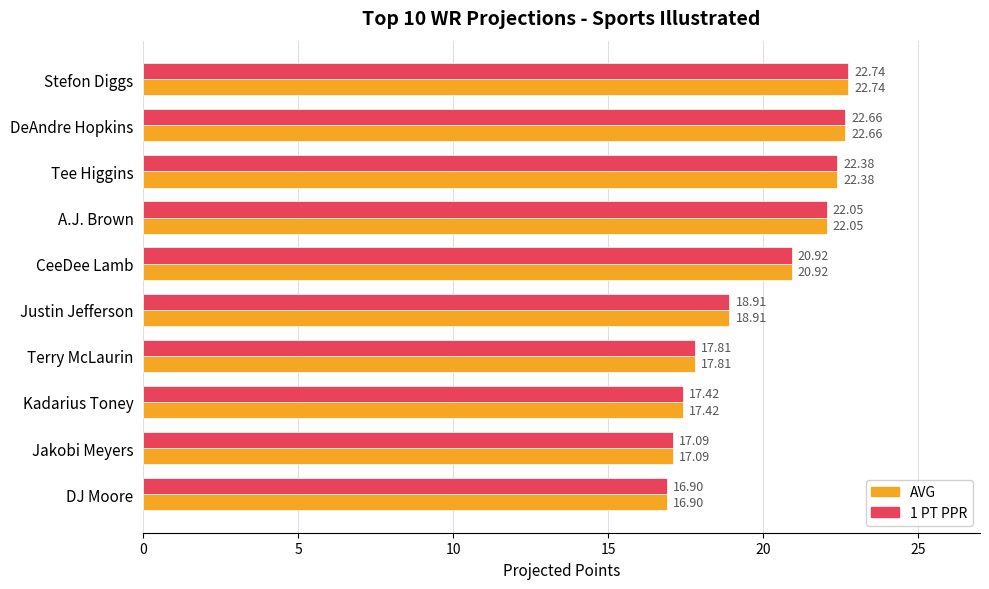

List the labels in order of 1 PT PPR value, largest first.

Stefon Diggs, DeAndre Hopkins, Tee Higgins, A.J. Brown, CeeDee Lamb, Justin Jefferson, Terry McLaurin, Kadarius Toney, Jakobi Meyers, DJ Moore